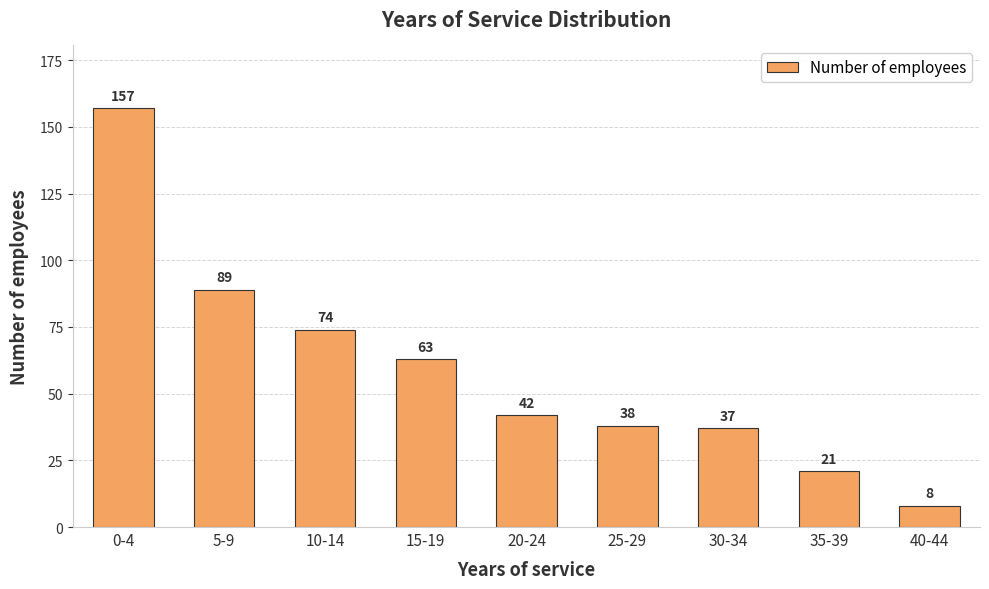

Rank the categories by value from lowest to highest.

40-44, 35-39, 30-34, 25-29, 20-24, 15-19, 10-14, 5-9, 0-4